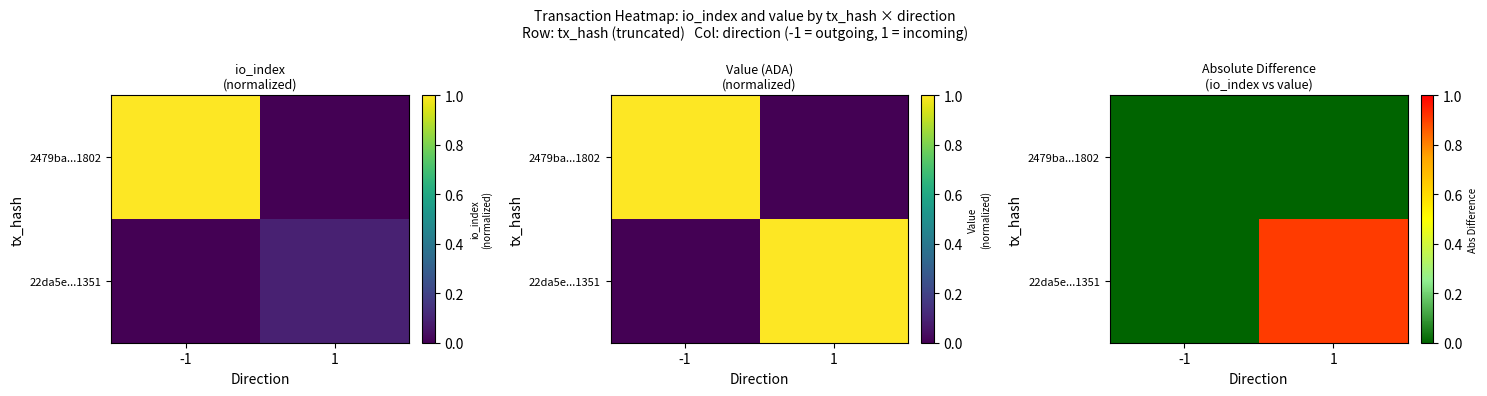

List the labels in order of 22da5e...1351 value, largest first.

1, -1